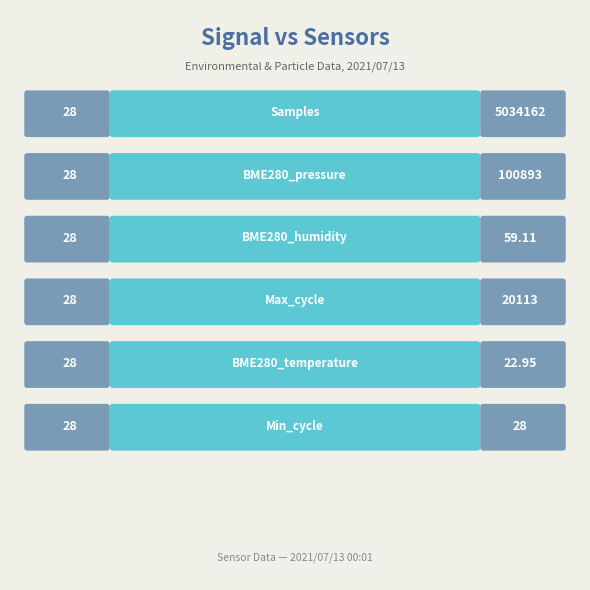

The left_values series shows 28.0 at Max_cycle. True or false?

True